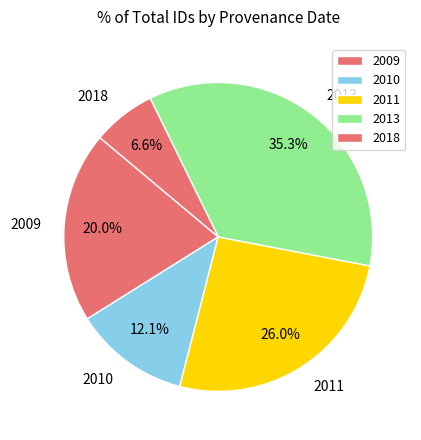

Count the number of slices in the pie.

5